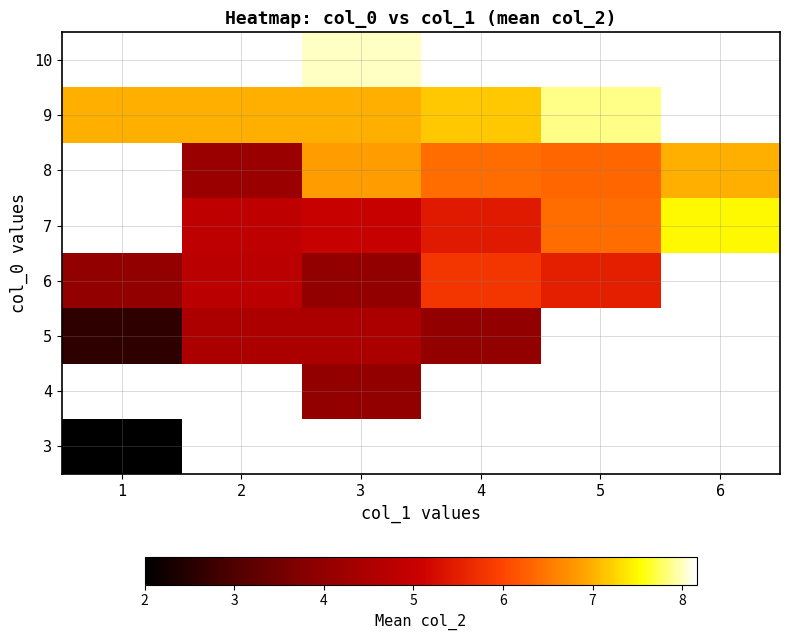

List the series in order of their overall mean, highest first.

3, 4, 5, 6, 7, 8, 9, 10